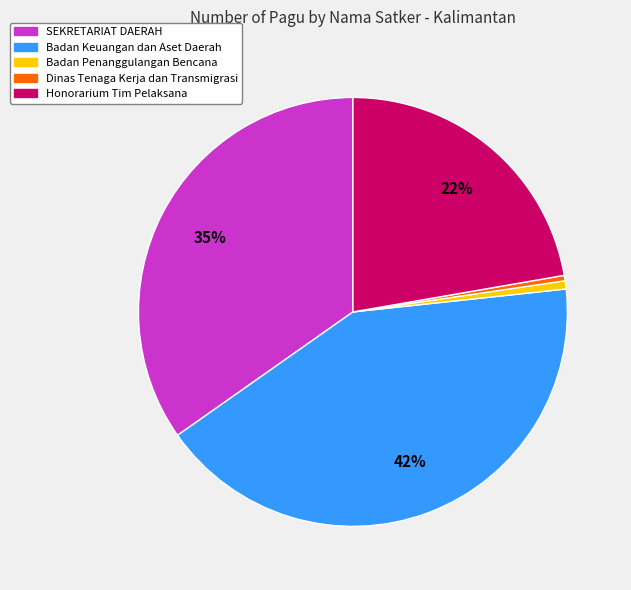

To the nearest percent, what is the difference between the largest and smallest slice percentages?

42%